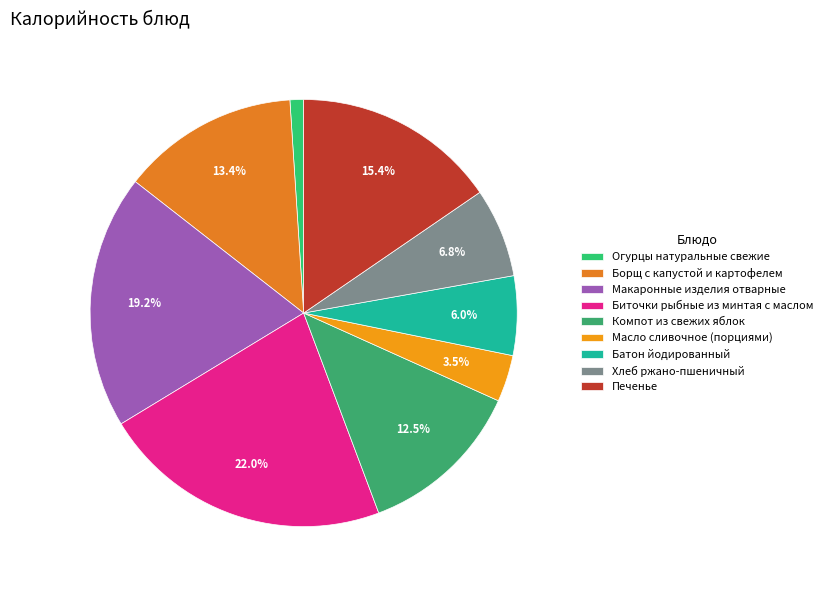

What portion of the pie excludes Огурцы натуральные свежие?

99.0%